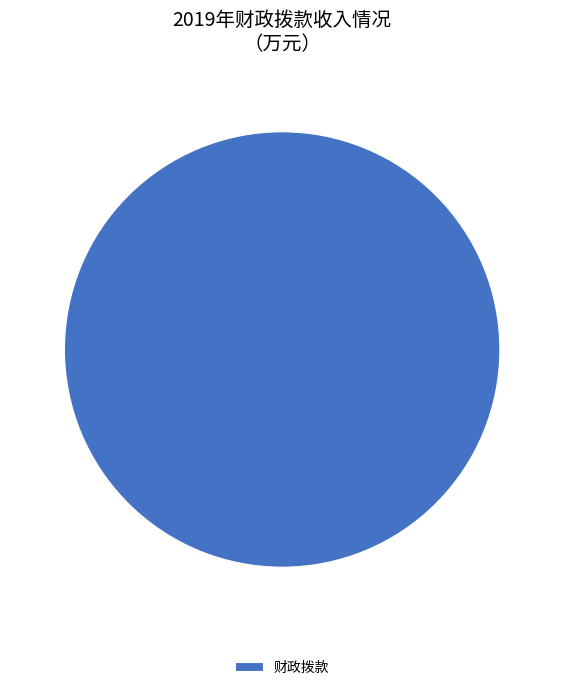

True or false: 财政拨款 accounts for 100% of the total.

True